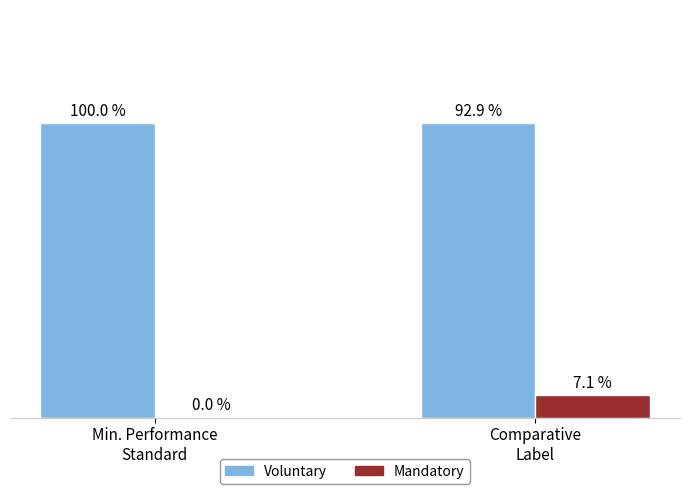

What are all the series names shown in the legend?

Voluntary, Mandatory